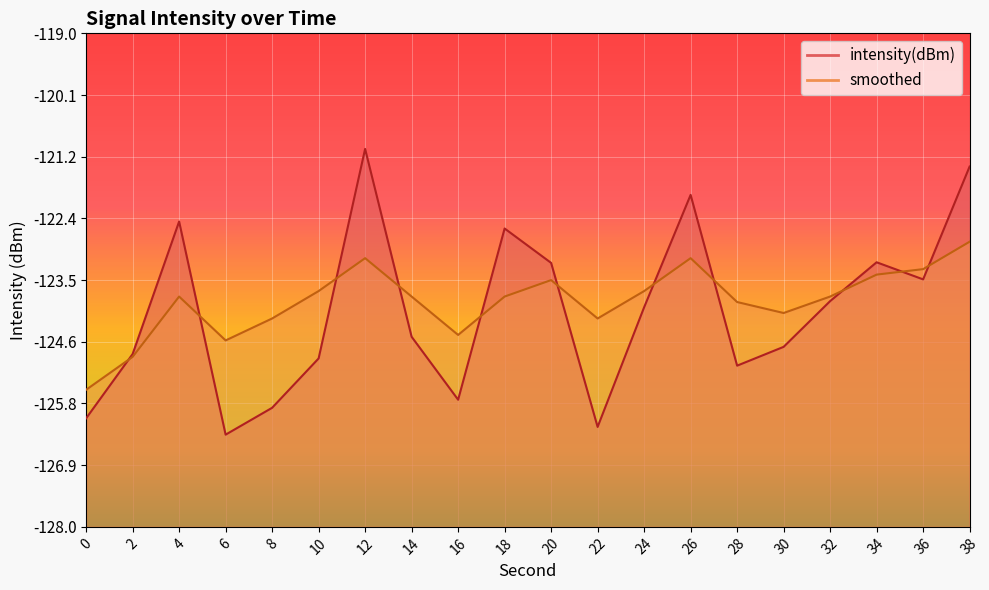

How many lines are shown in the chart?

2